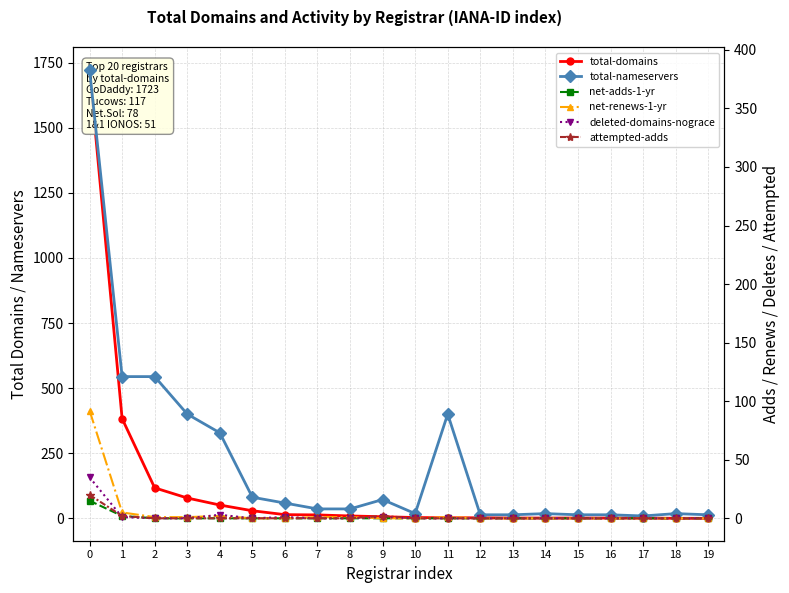

How many lines are shown in the chart?

6